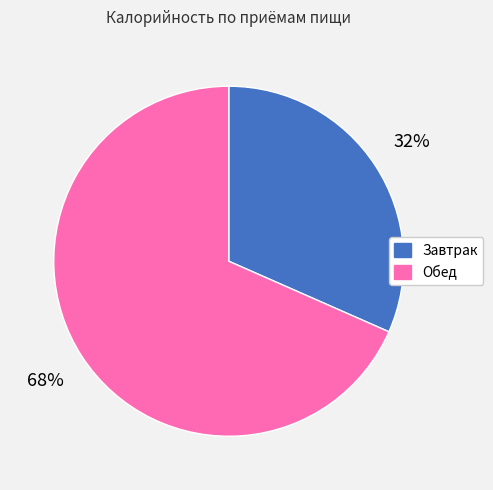

Between Завтрак and Обед, which is larger?

Обед